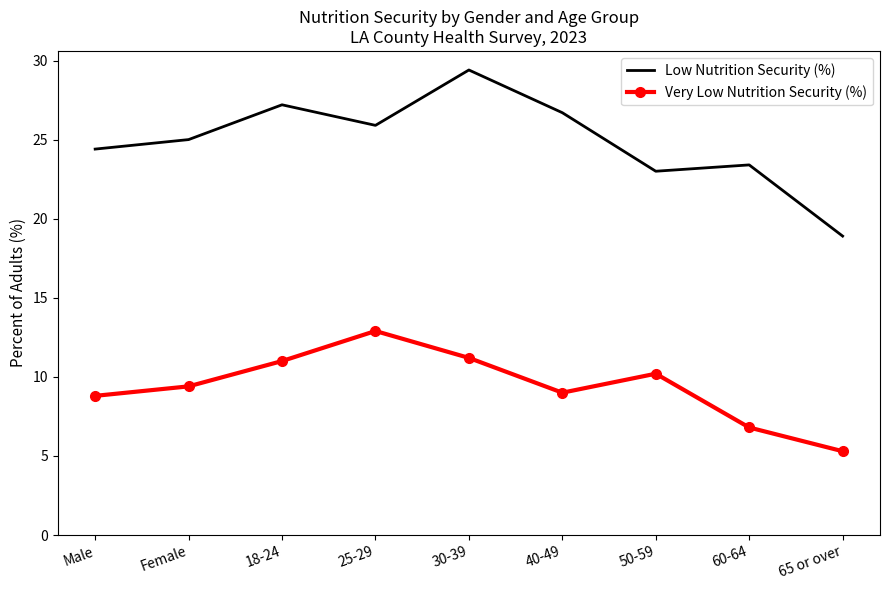

What is the sum of the Low Nutrition Security (%) values at 40-49 and Female?

51.7